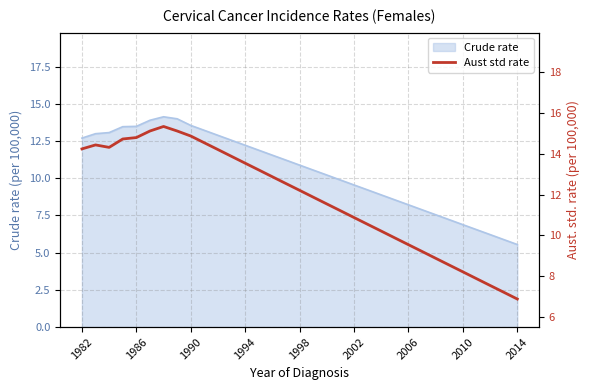

What value does the data have at 11?

13.9